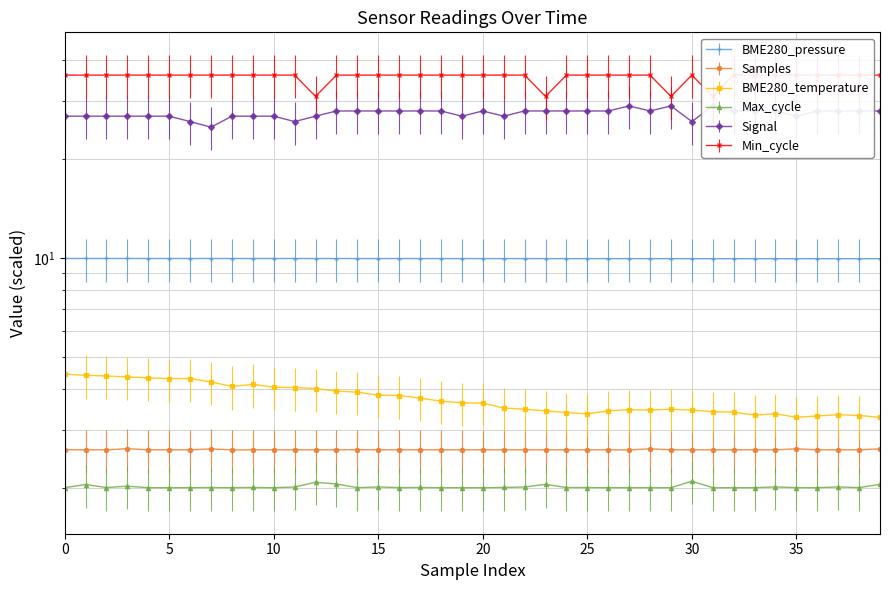

What are all the series names shown in the legend?

BME280_pressure, Samples, BME280_temperature, Max_cycle, Signal, Min_cycle